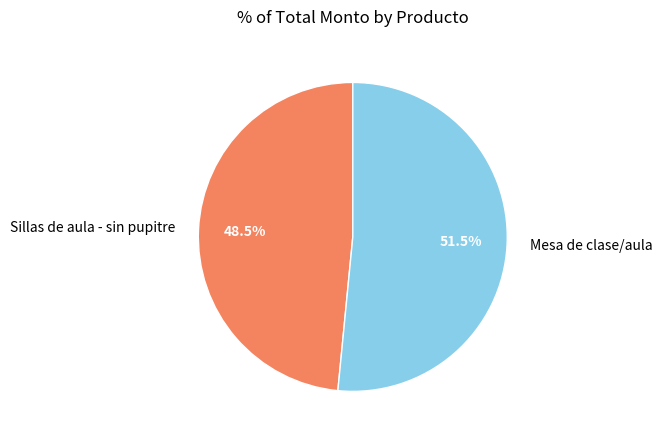

Which category accounts for the majority?

Mesa de clase/aula